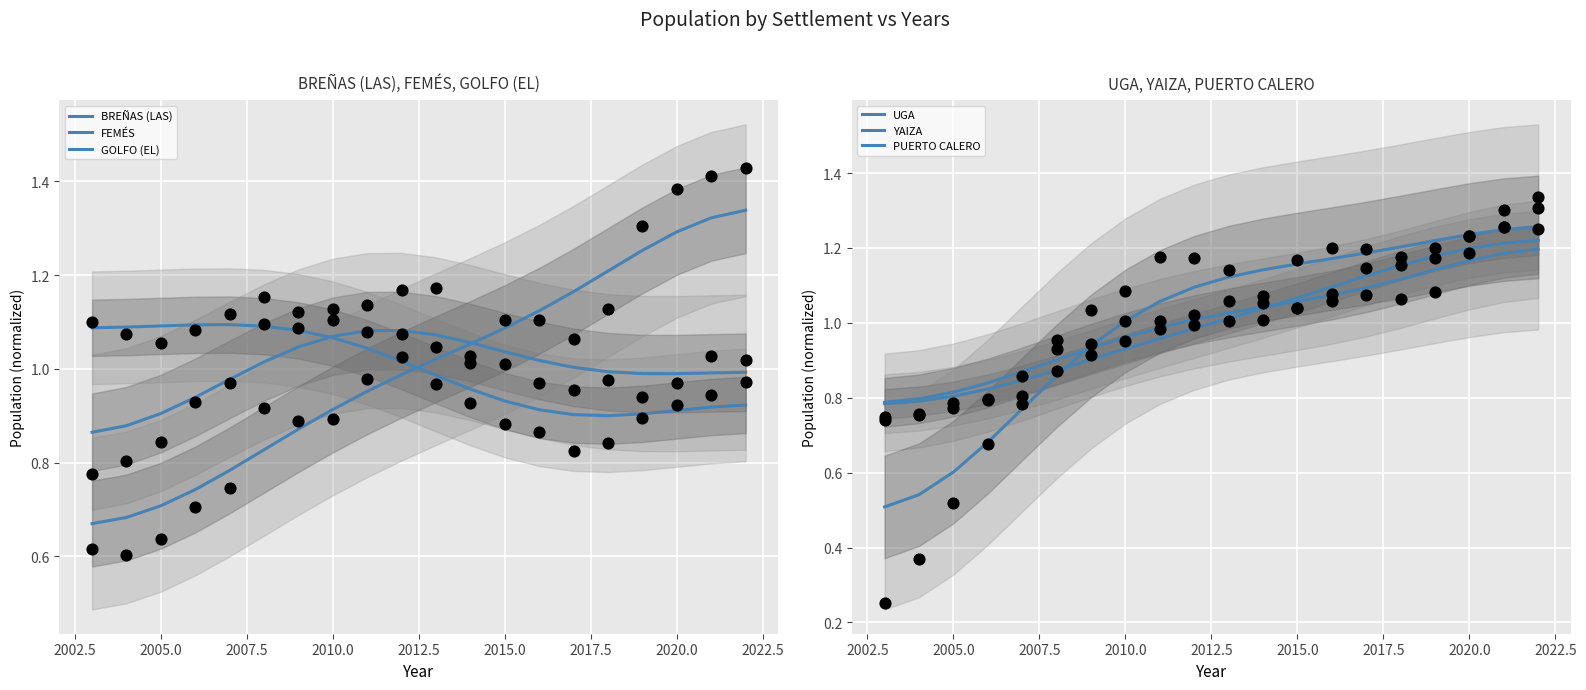

Which series contains the lowest Y value?

PUERTO CALERO